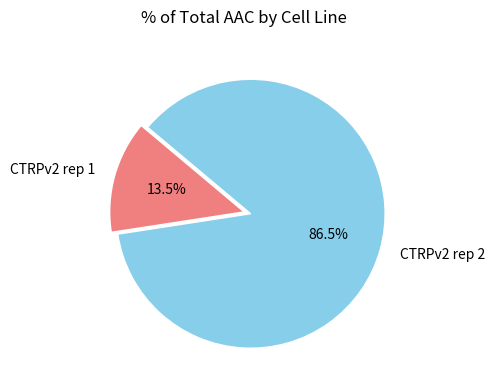

True or false: CTRPv2 rep 2 accounts for 79% of the total.

False